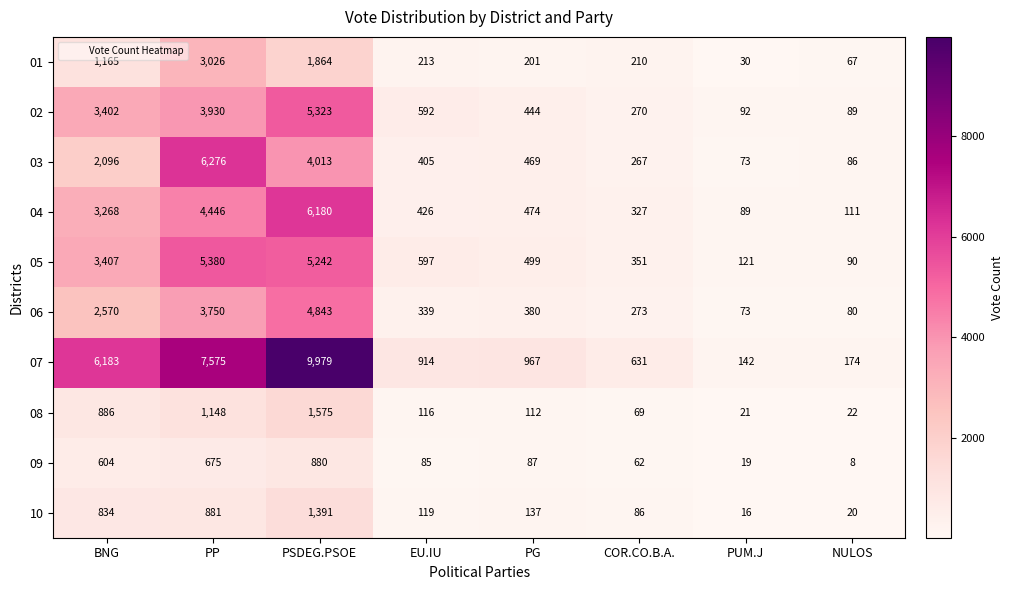

True or false: 02 has a value of 5323 at PSDEG.PSOE.

True